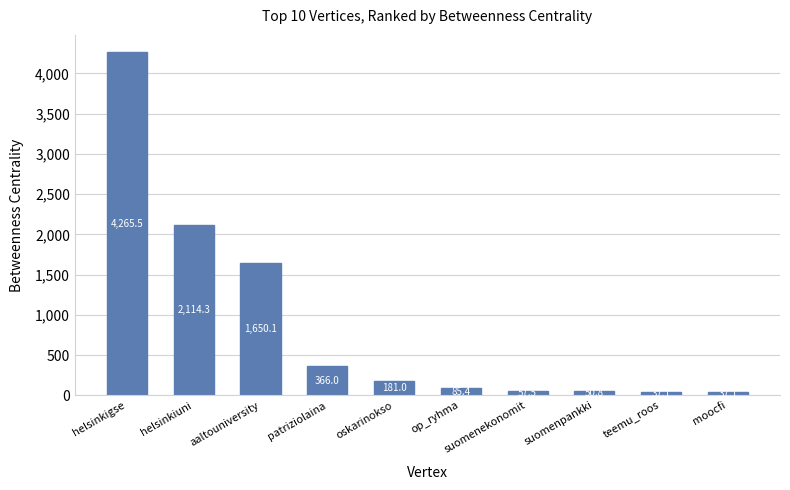

How many data points are less than 180?

5